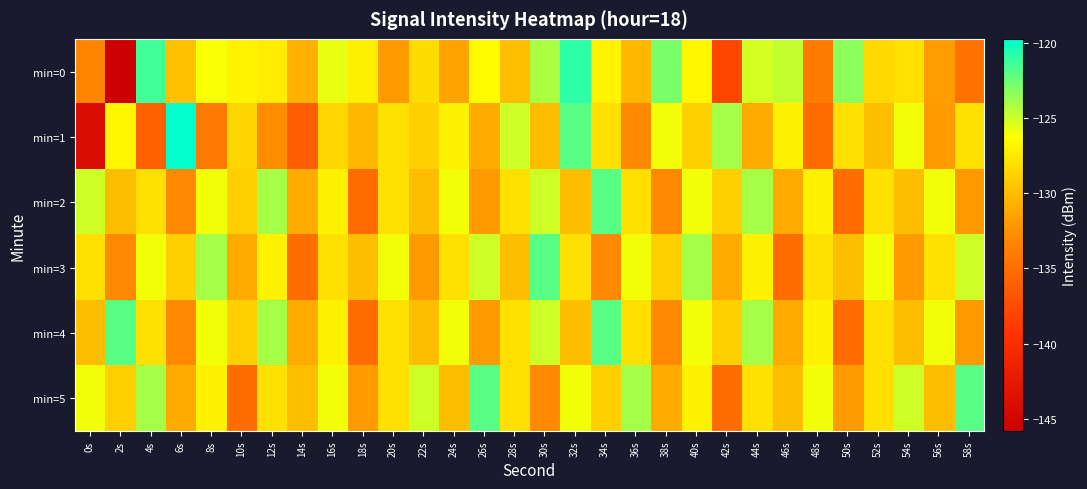

Which series has the largest total across all categories?

min=5